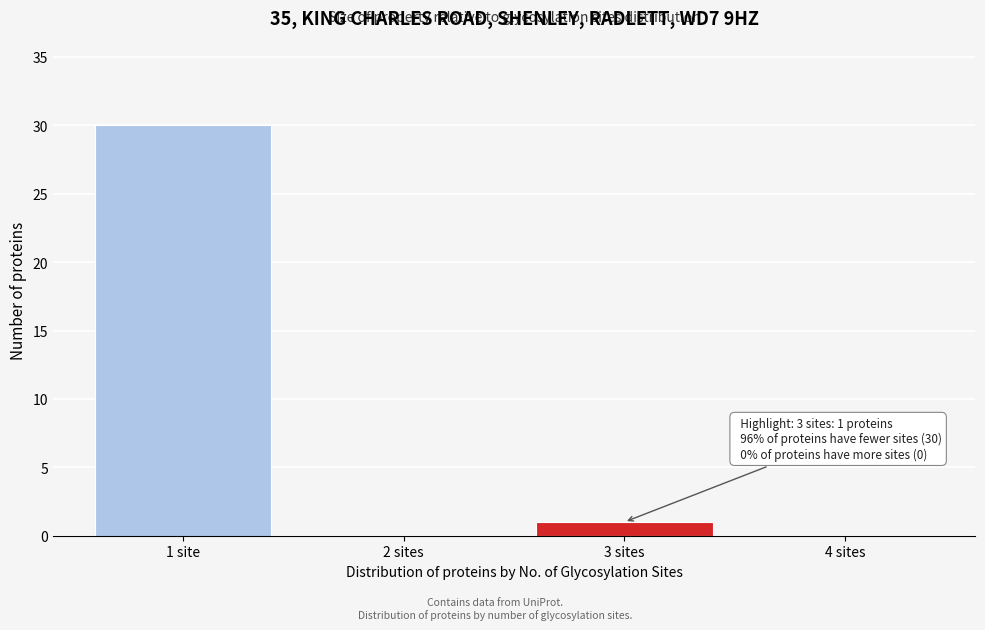

Reading left to right, list all the values displayed in this chart.

1 site=30	2 sites=0	3 sites=1	4 sites=0